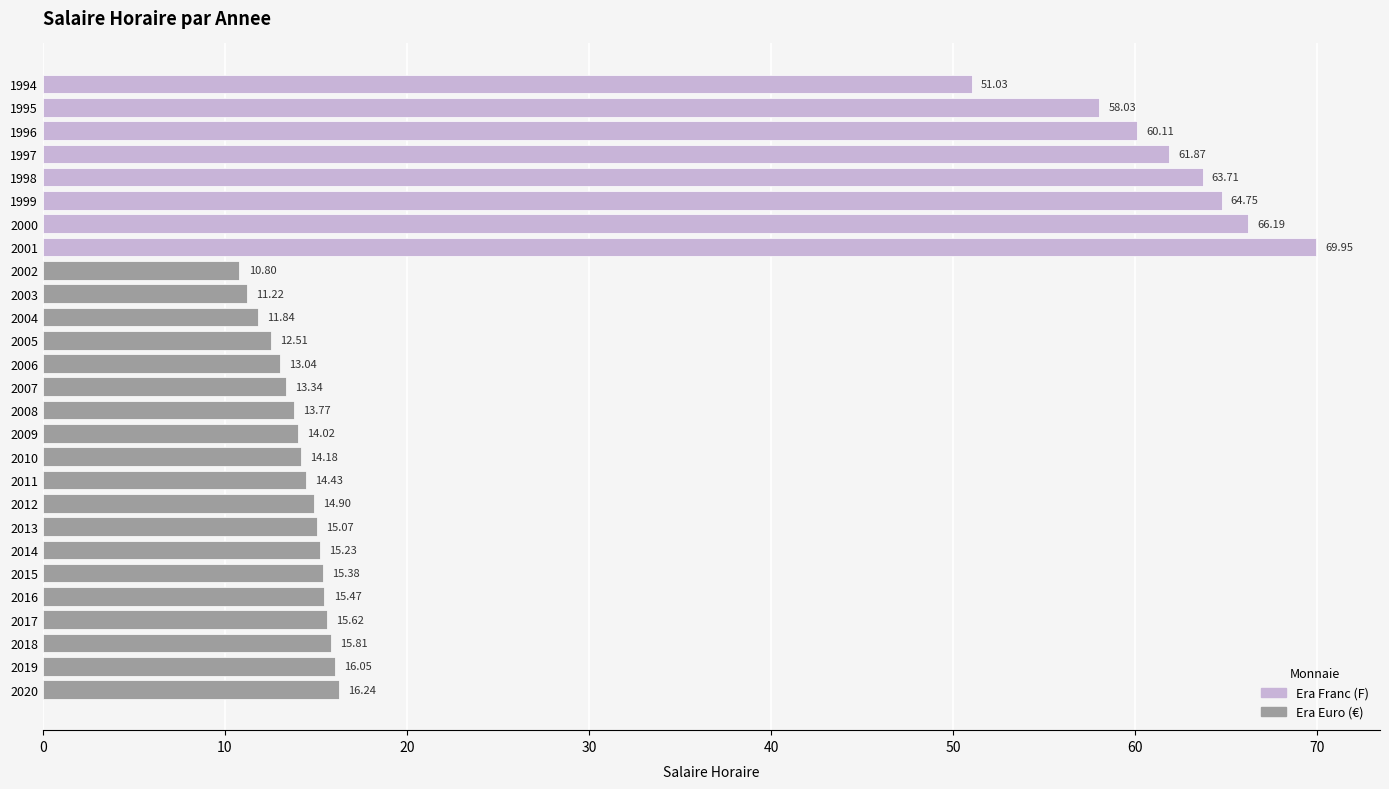

Are the bars grouped side by side (vs. stacked)?

No